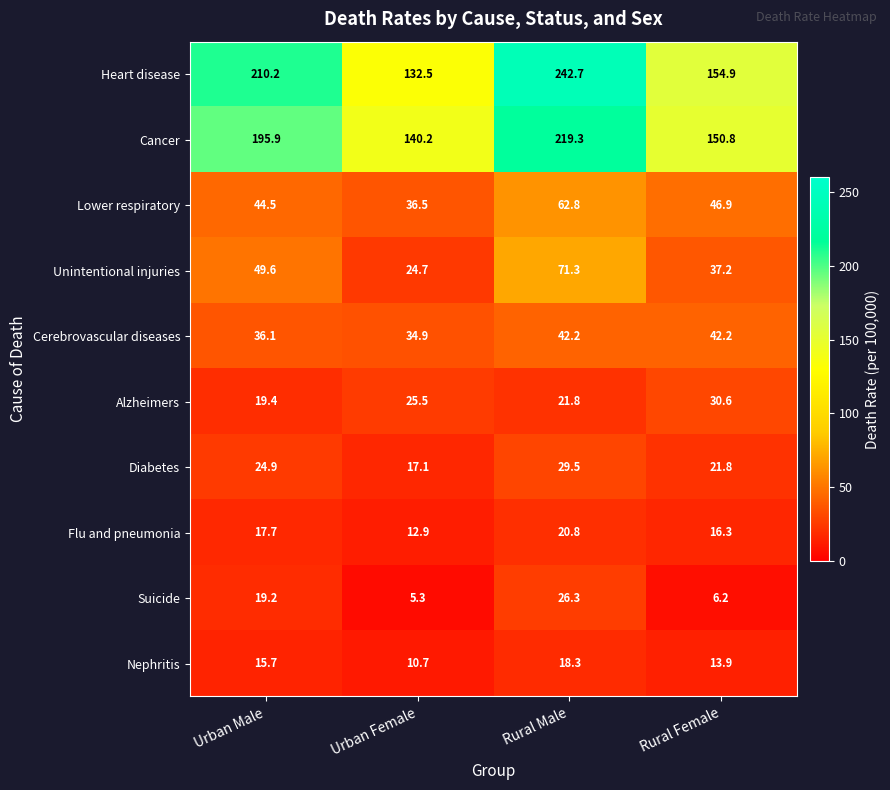

What is the highest value of the Lower respiratory series?

62.8